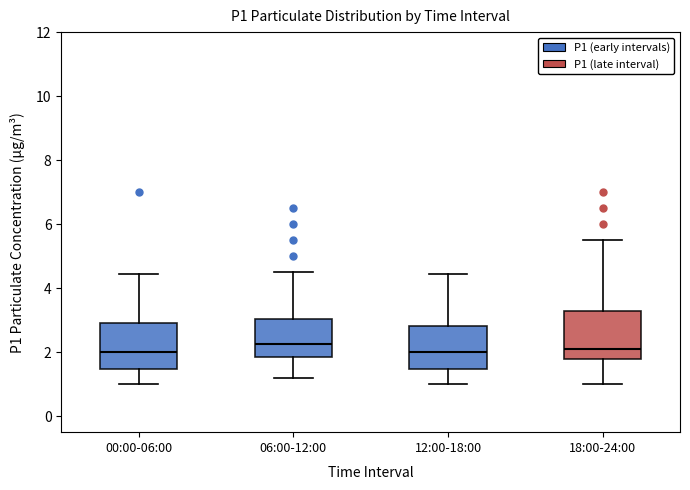

Reading left to right, read every box against the y-axis: the position of its median line, the range the box covers, and the ends of its whiskers. The values are not printed on the chart, so give them approximately, as read against the axis.

00:00-06:00: median 2.0, box 1.4 to 3.0, whiskers 1.0 to 4.4
06:00-12:00: median 2.2, box 1.8 to 3.0, whiskers 1.2 to 4.6
12:00-18:00: median 2.0, box 1.4 to 2.8, whiskers 1.0 to 4.4
18:00-24:00: median 2.0, box 1.8 to 3.2, whiskers 1.0 to 5.6